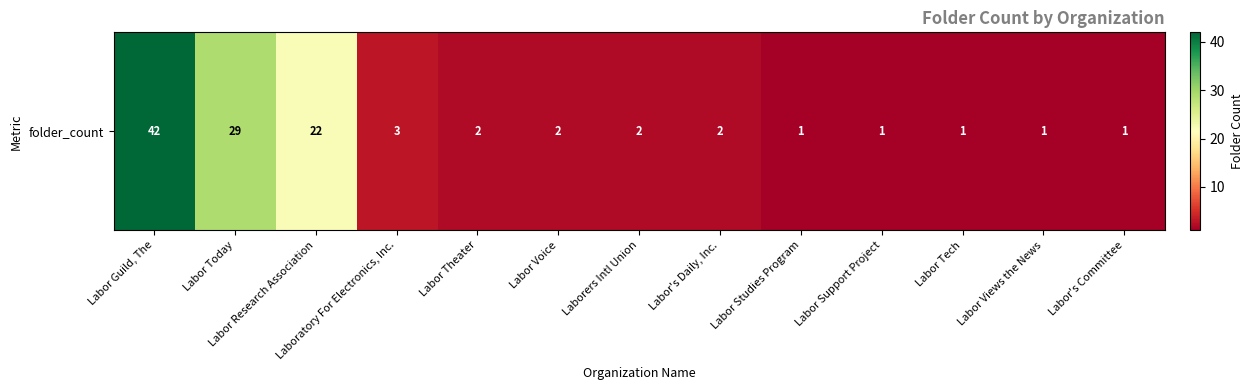

The chart shows a value of 7 at Labor Today. True or false?

False